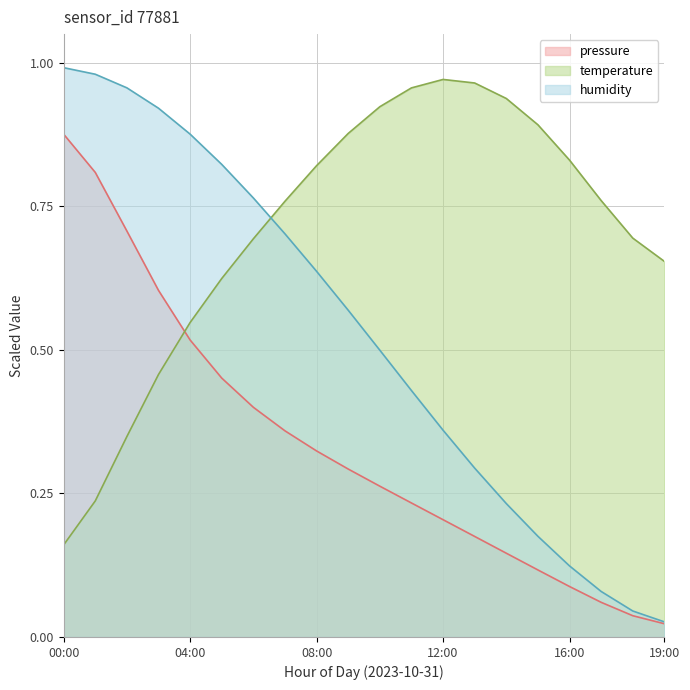

What position from the left is 08:00?

9